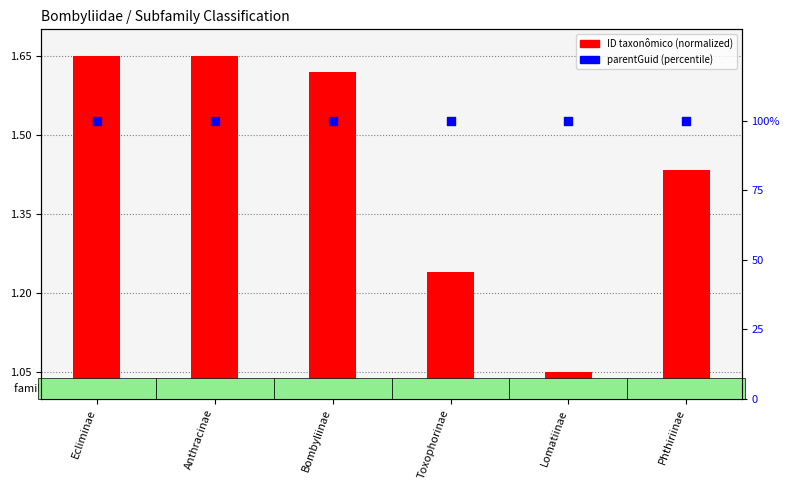

Which series reaches the maximum Y coordinate?

parentGuid (percentile)